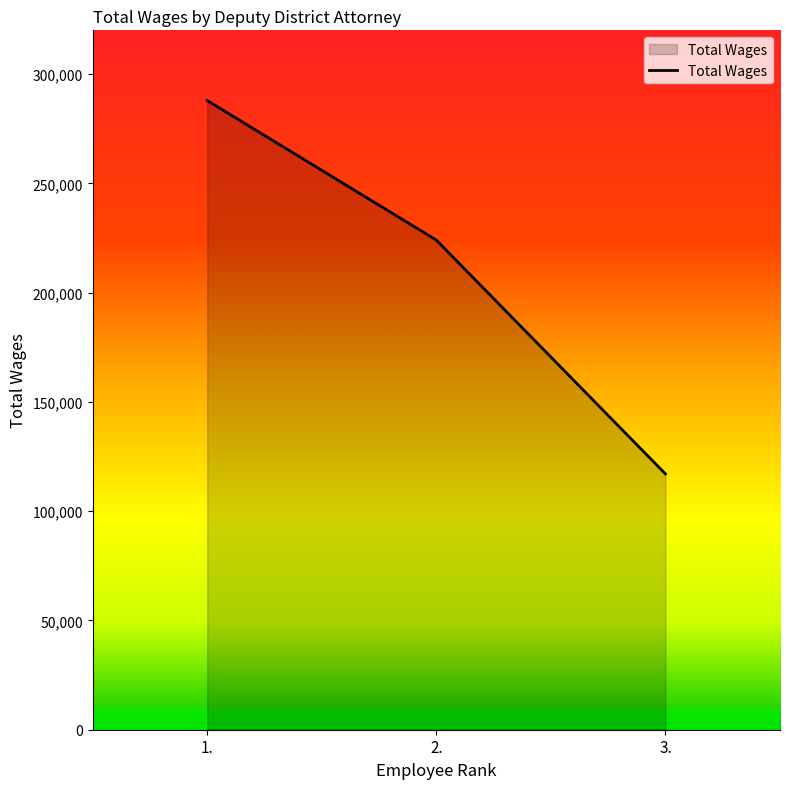

What is the ratio of the value at 3. to the value at 1.?

0.4